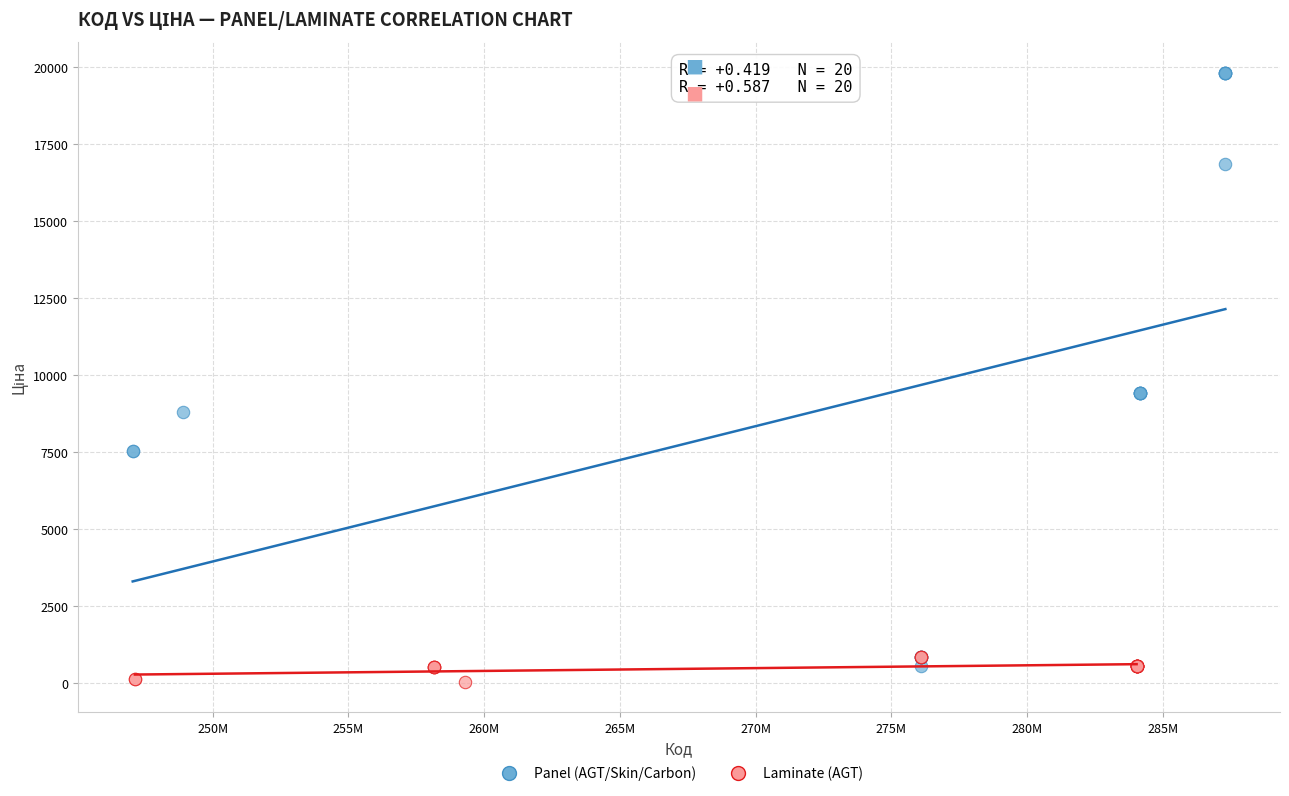

Which series reaches the maximum Y coordinate?

Panel (AGT/Skin/Carbon)